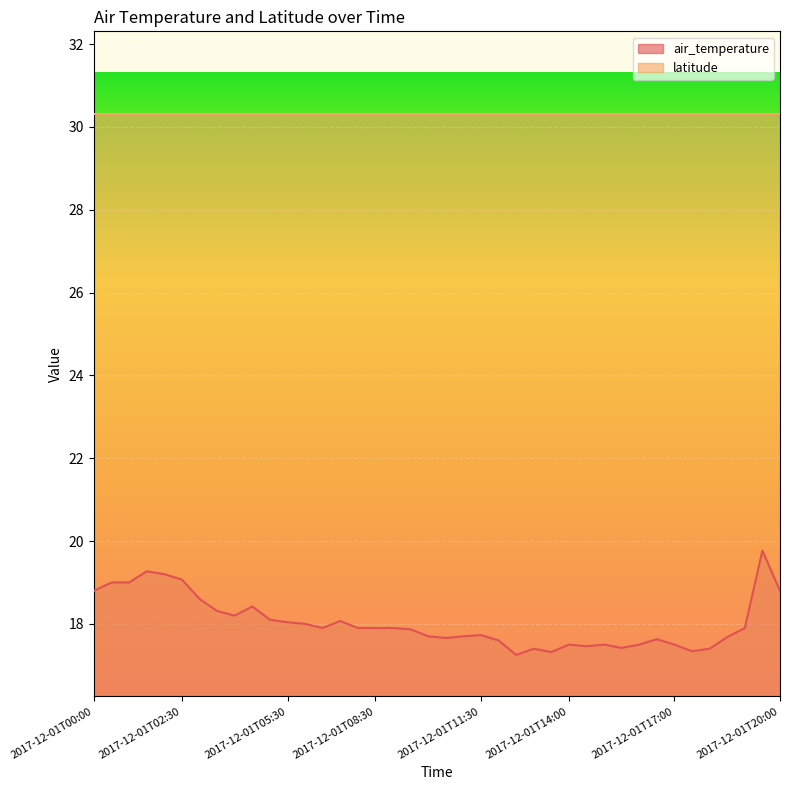

Rank the categories by value from lowest to highest.

2017-12-01T12:30, 2017-12-01T13:30, 2017-12-01T17:30, 2017-12-01T13:00, 2017-12-01T18:00, 2017-12-01T15:30, 2017-12-01T14:30, 2017-12-01T14:00, 2017-12-01T15:00, 2017-12-01T16:00, 2017-12-01T17:00, 2017-12-01T12:00, 2017-12-01T16:30, 2017-12-01T10:30, 2017-12-01T18:30, 2017-12-01T10:00, 2017-12-01T11:00, 2017-12-01T11:30, 2017-12-01T09:30, 2017-12-01T07:00, 2017-12-01T08:00, 2017-12-01T08:30, 2017-12-01T09:00, 2017-12-01T19:00, 2017-12-01T06:30, 2017-12-01T05:30, 2017-12-01T07:30, 2017-12-01T05:00, 2017-12-01T04:00, 2017-12-01T03:30, 2017-12-01T04:30, 2017-12-01T03:00, 2017-12-01T00:00, 2017-12-01T20:00, 2017-12-01T00:30, 2017-12-01T01:00, 2017-12-01T02:30, 2017-12-01T02:00, 2017-12-01T01:30, 2017-12-01T19:30